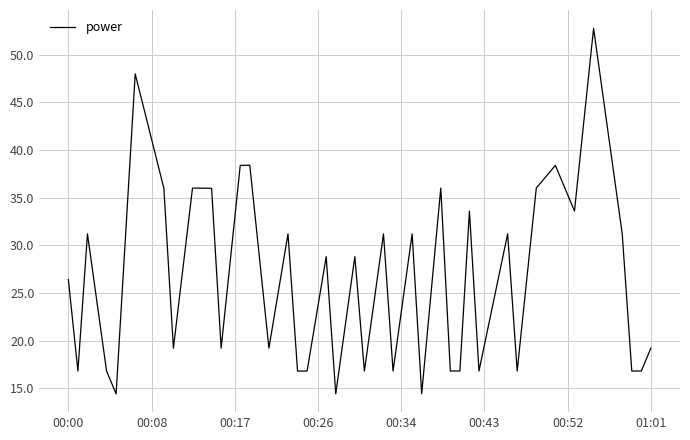

What is the minimum value shown in the chart?

14.4